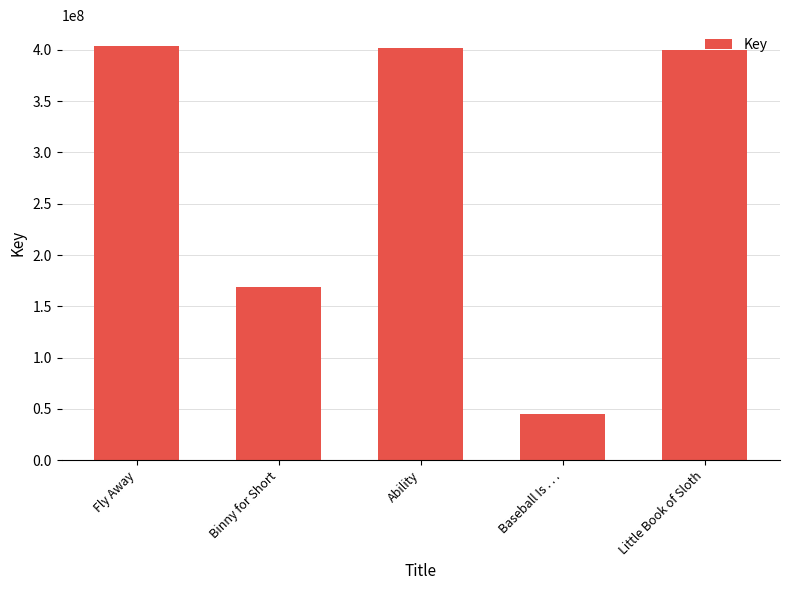

What is the sum of the values at Ability and Baseball Is . . .?

447470800